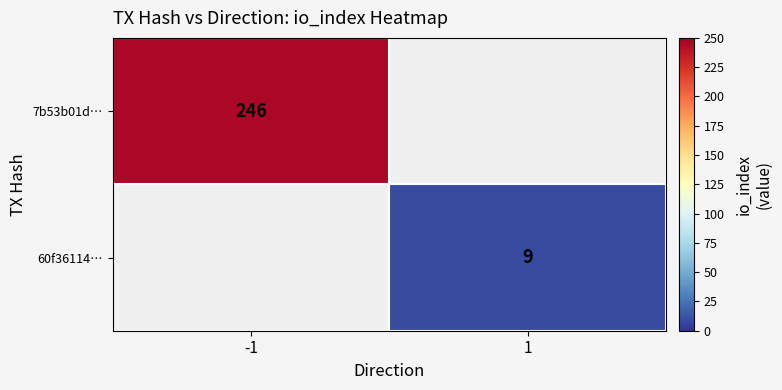

What is the greatest value displayed?

246.0